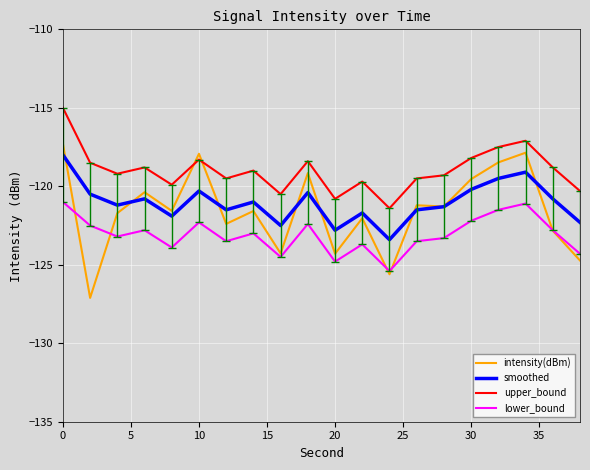

Rank the series by their maximum value, from highest to lowest.

upper_bound, intensity(dBm), smoothed, lower_bound